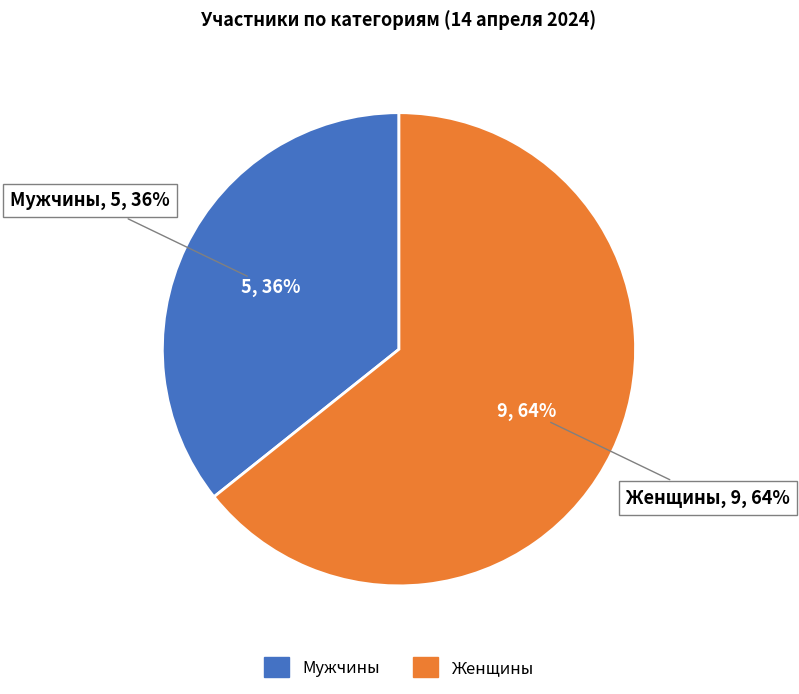

Which category has the biggest portion of the pie?

Женщины